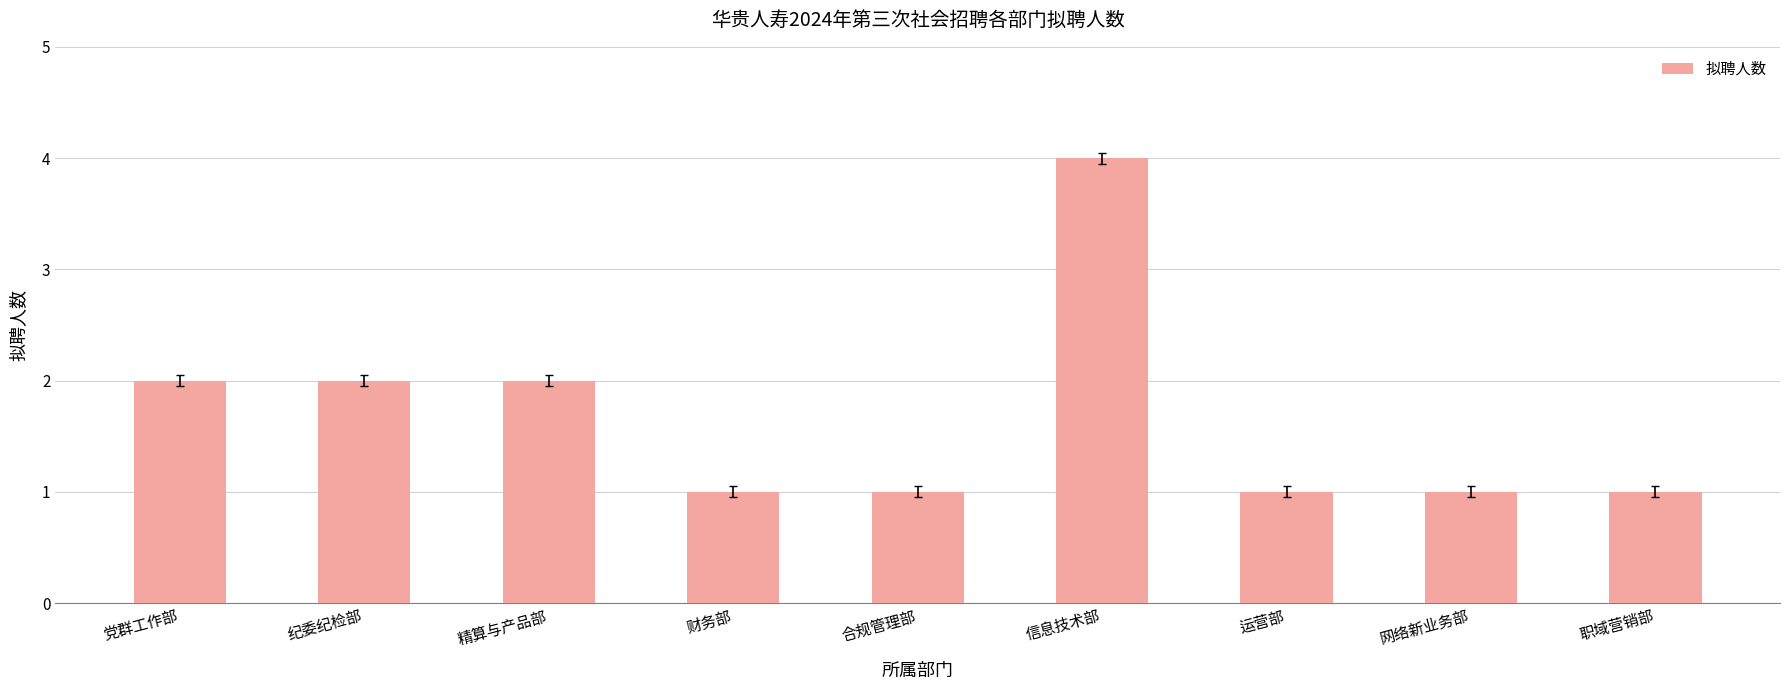

How many values are between 1 and 2?

8